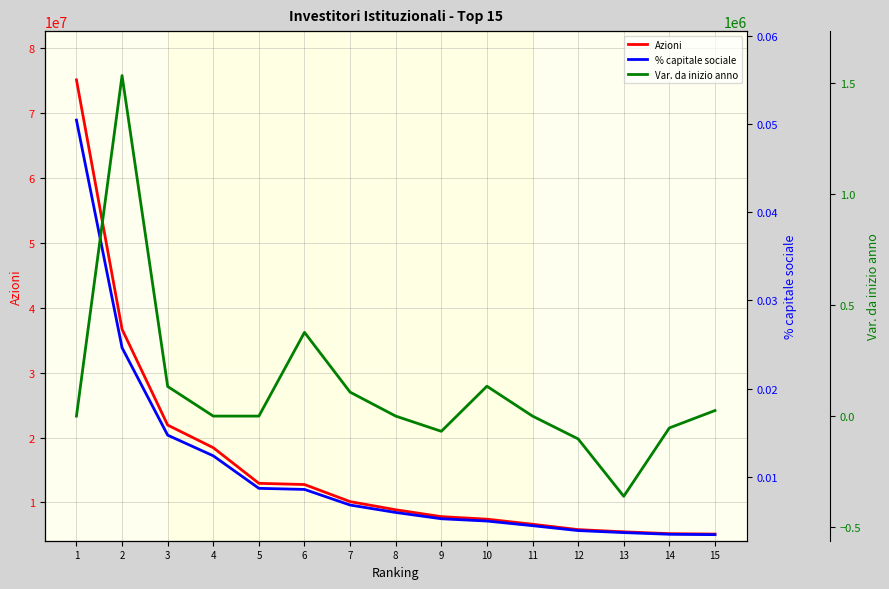

List the labels in order of % capitale sociale value, smallest first.

15, 14, 13, 12, 11, 10, 9, 8, 7, 6, 5, 4, 3, 2, 1